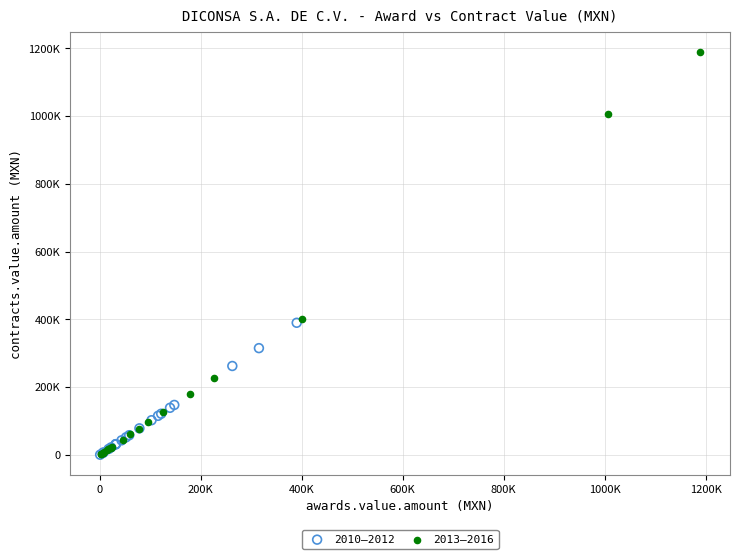

Which series has the largest Y range (max minus min)?

2013–2016